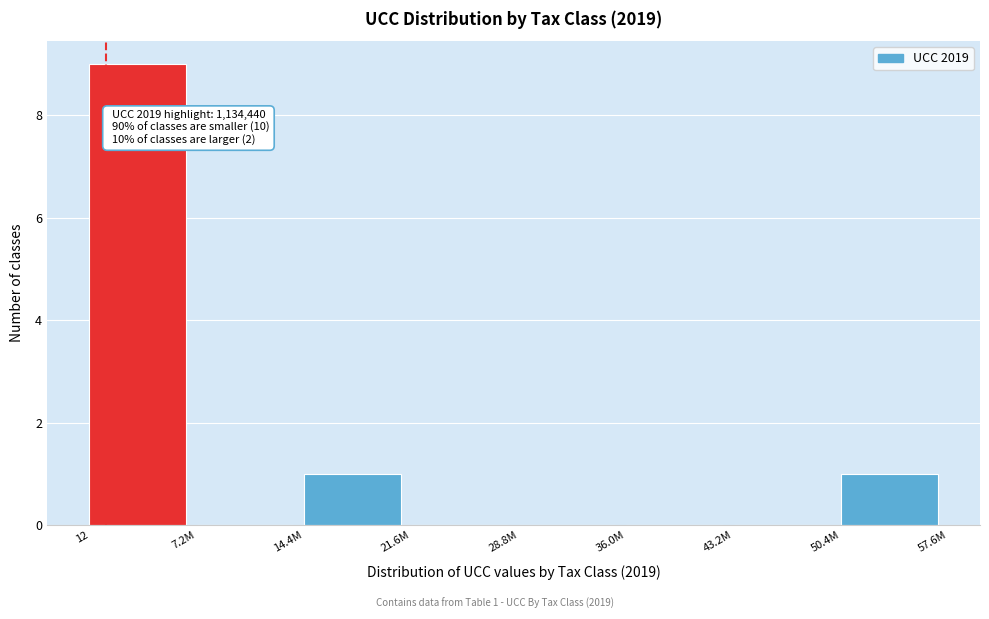

Reading right to left, transcribe all the data shown in this chart.

50.4M=1	43.2M=0	36.0M=0	28.8M=0	21.6M=0	14.4M=1	7.2M=0	12=9